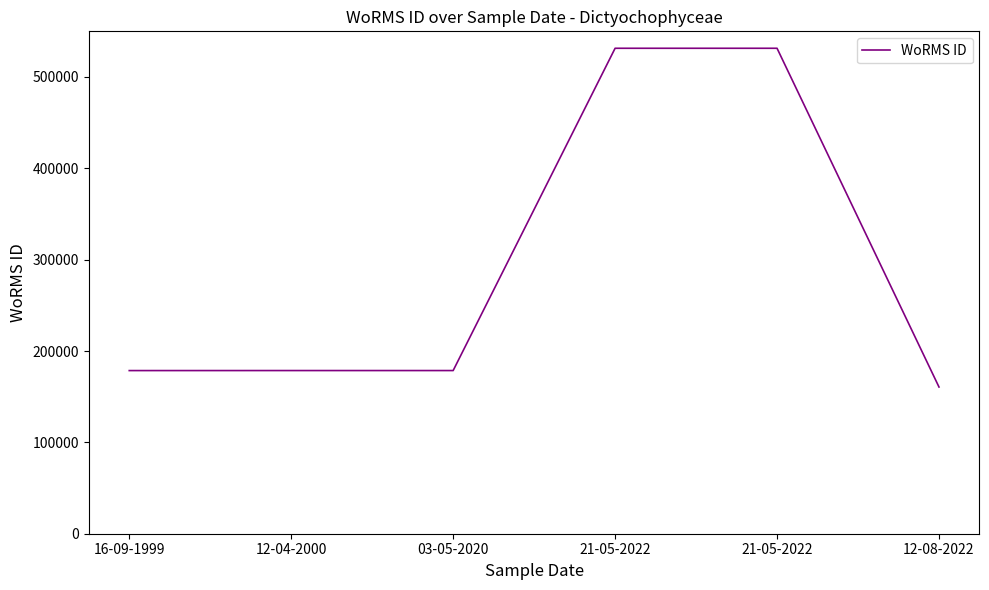

How many lines are shown in the chart?

1